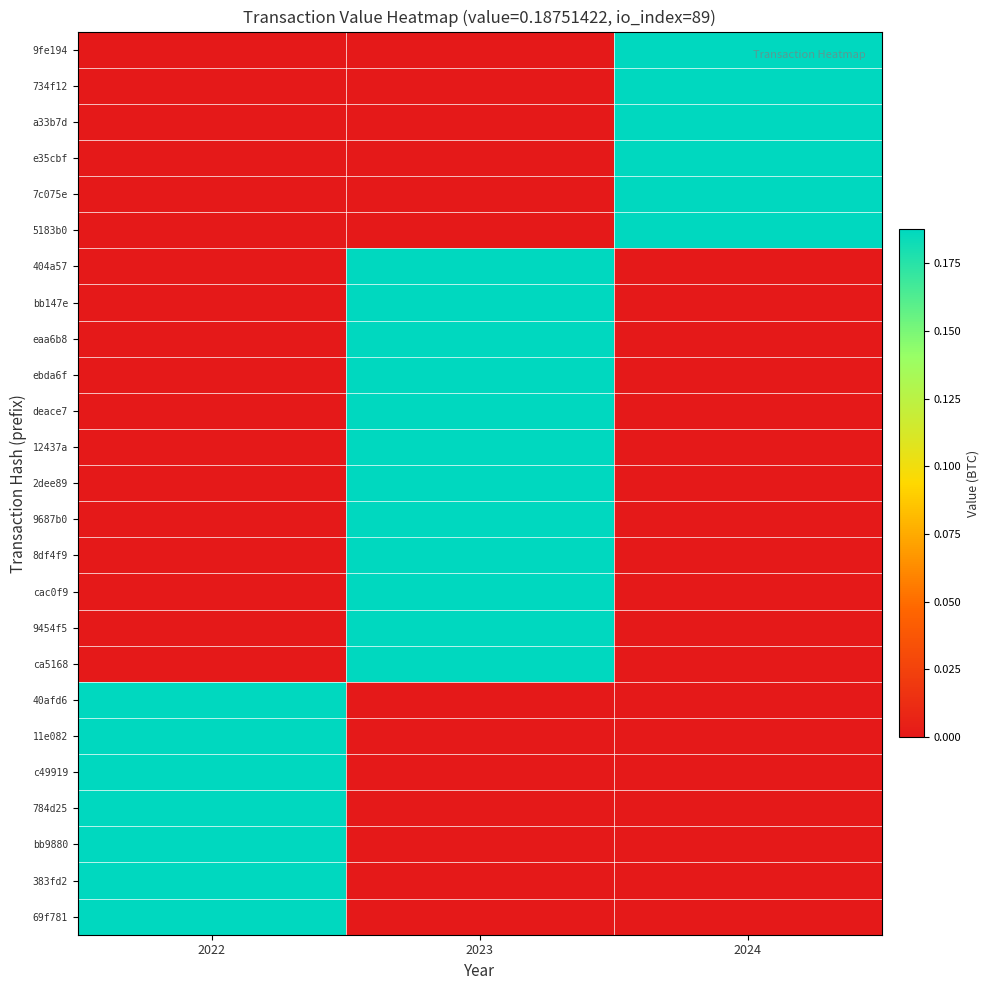

Between 2022 and 2024, which is larger?

2024